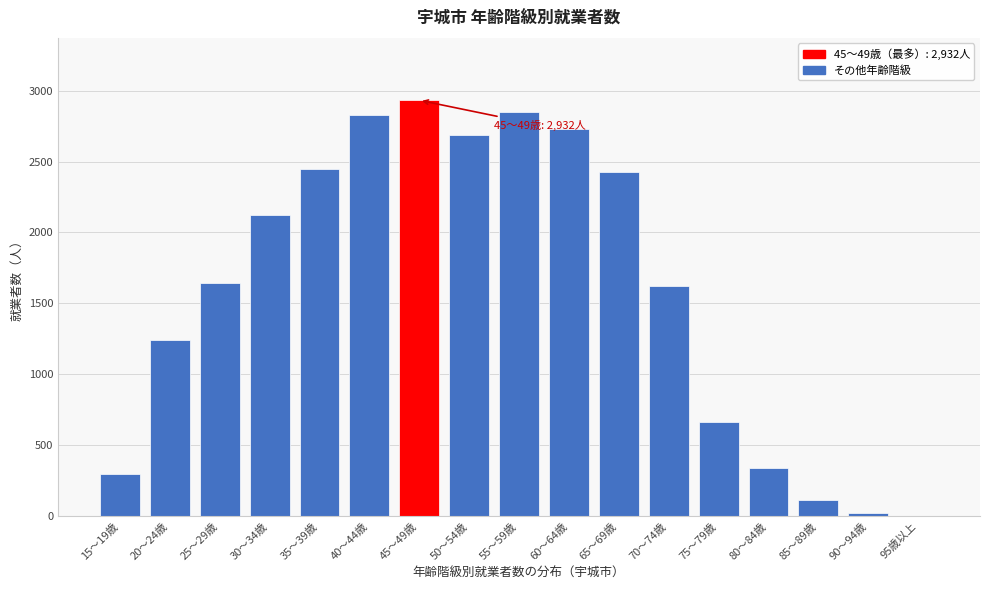

Reading left to right, what are all the values shown in this chart?

15～19歳=300	20～24歳=1241	25～29歳=1642	30～34歳=2121	35～39歳=2447	40～44歳=2826	45～49歳=2932	50～54歳=2687	55～59歳=2846	60～64歳=2729	65～69歳=2424	70～74歳=1625	75～79歳=665	80～84歳=341	85～89歳=117	90～94歳=24	95歳以上=2